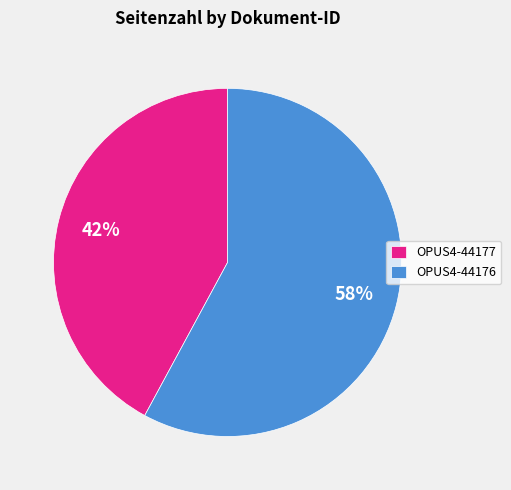

What percentage is the OPUS4-44176 slice, to the nearest percent?

58%